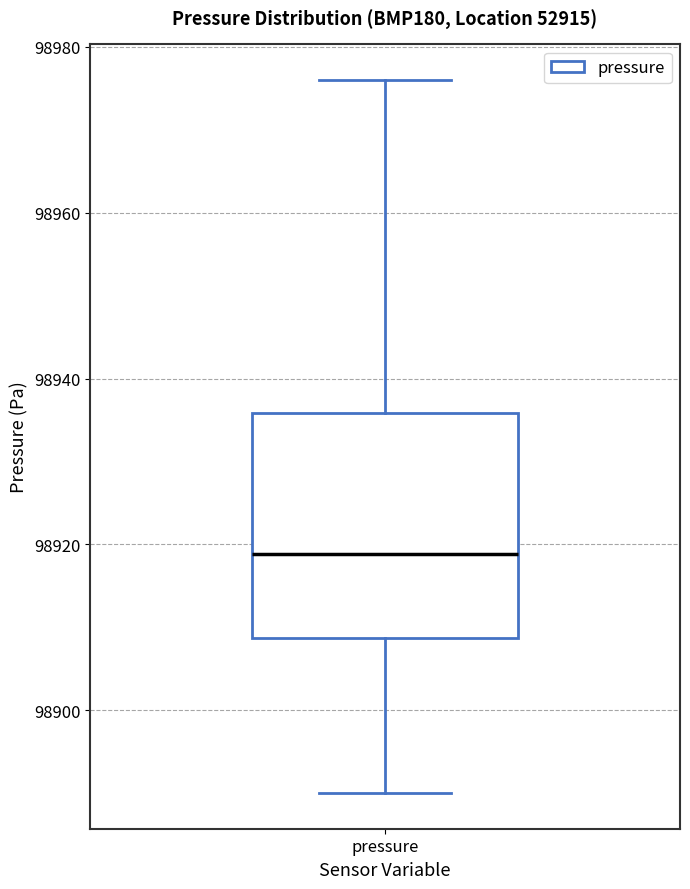

Read this box plot against the y-axis: the position of the median line, the range covered by the box, and the ends of both whiskers. The values are not printed on the chart, so give them approximately, as read against the axis.

median 98918, box 98908 to 98936, whiskers 98890 to 98976